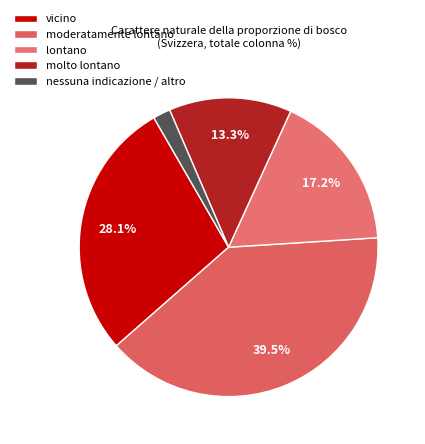

Which slice is the largest?

moderatamente lontano